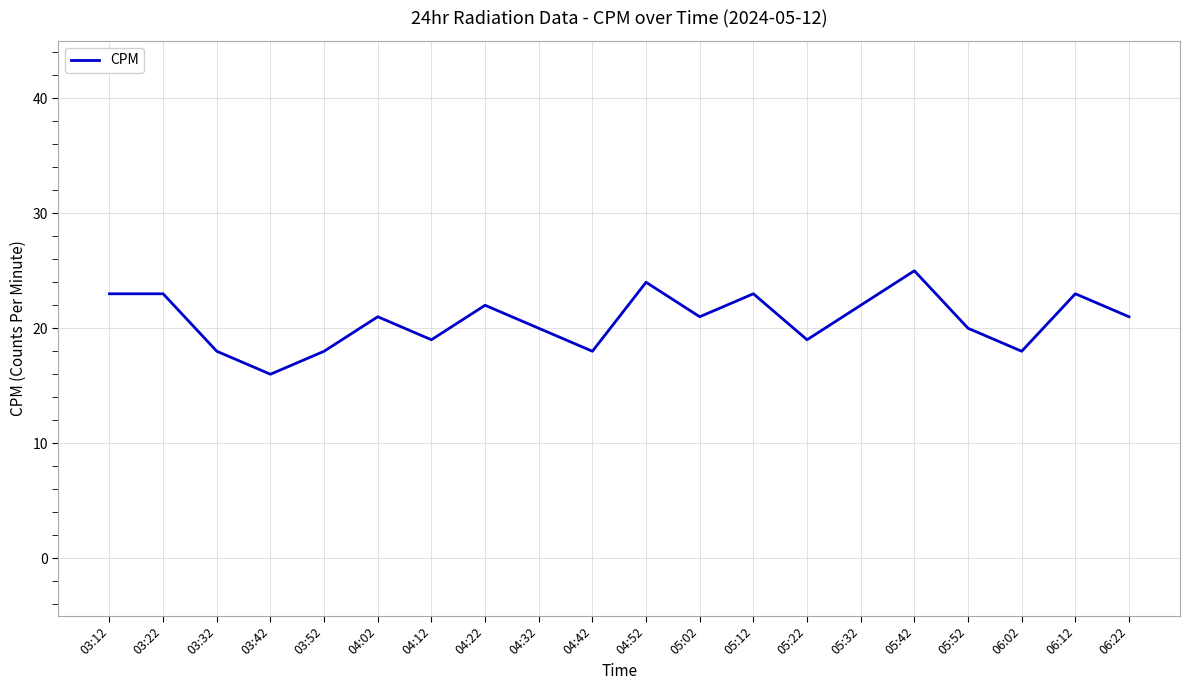

Which label corresponds to the smallest value in the chart?

03:42